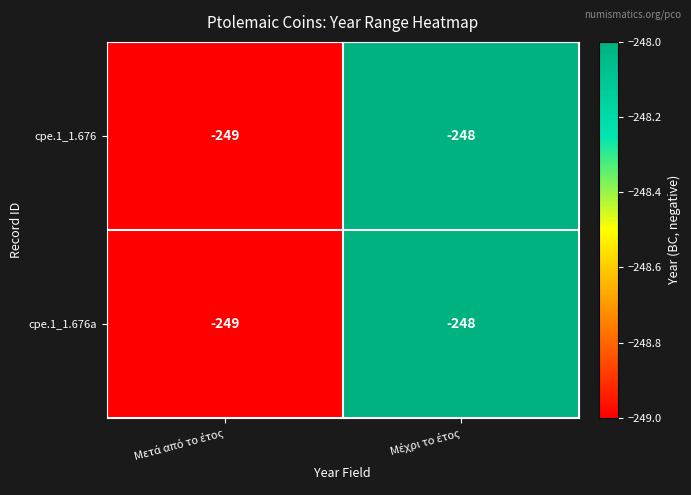

What is the minimum value for cpe.1_1.676a?

-249